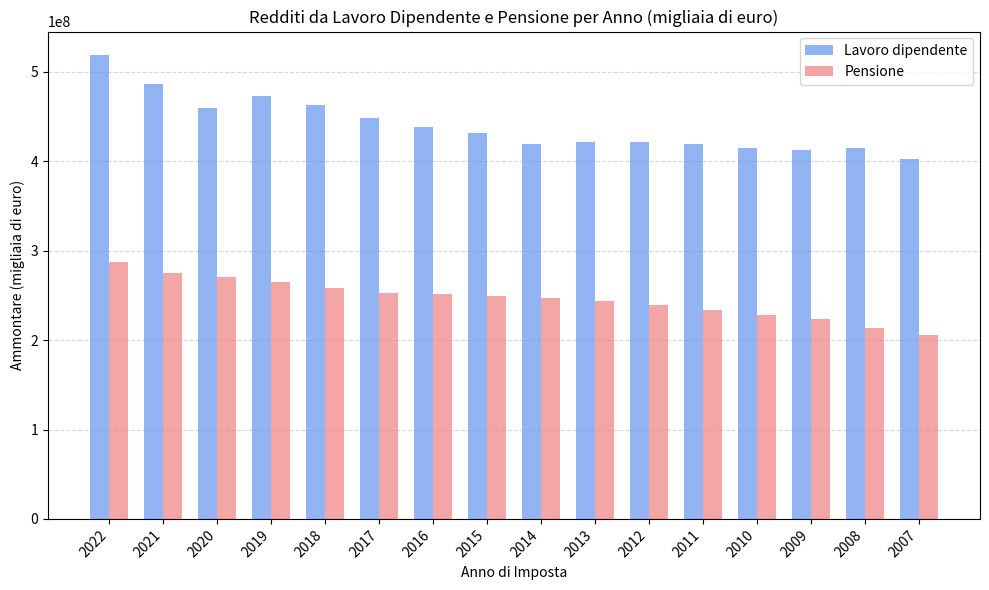

At which label does Pensione reach its peak?

2022